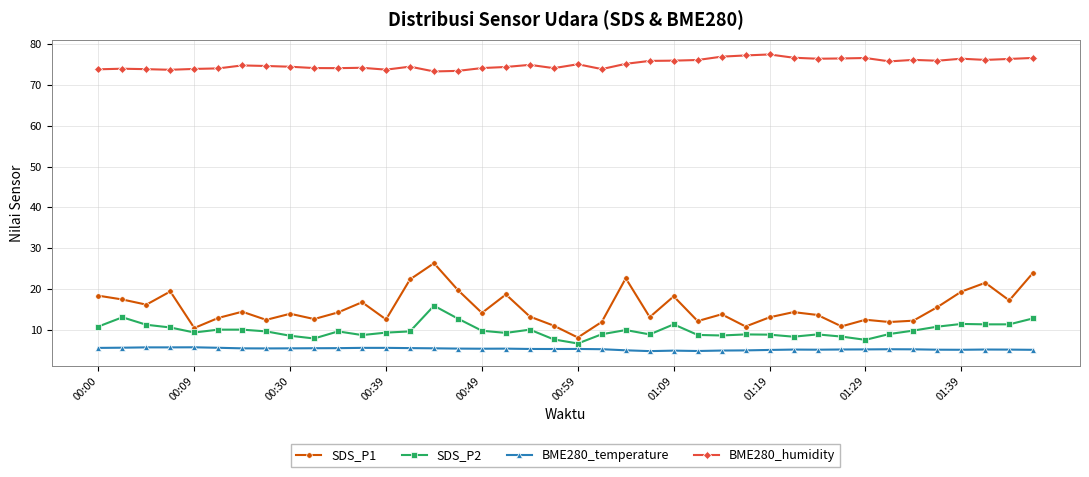

What is the sum of all BME280_temperature values?

210.0